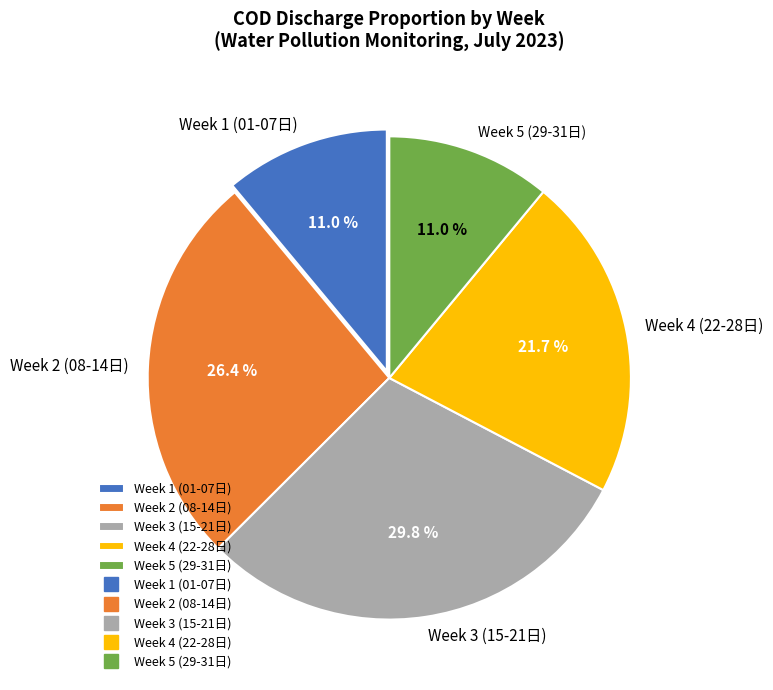

What is the ratio of the value at Week 3 (15-21日) to the value at Week 5 (29-31日)?

2.7